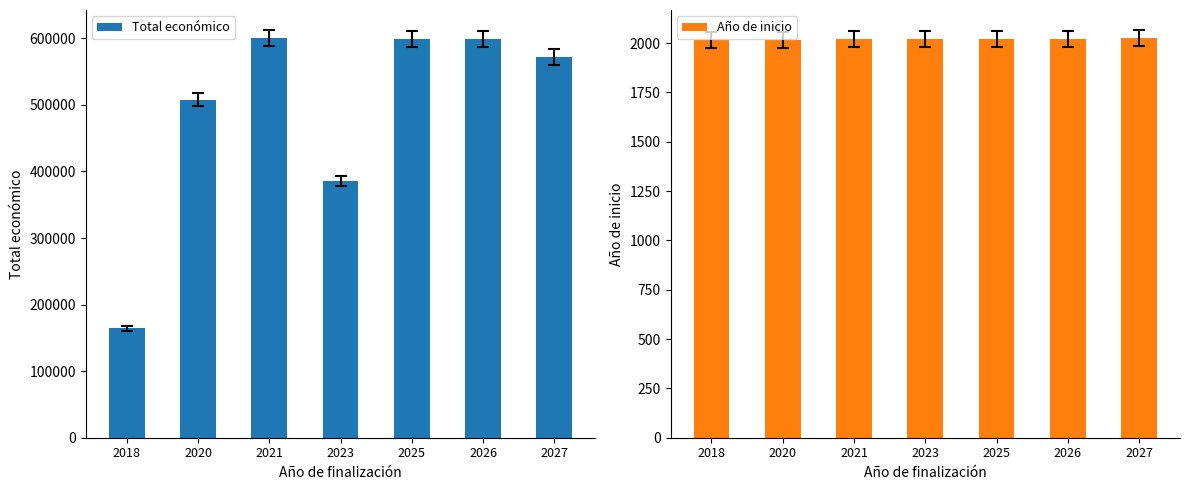

What are all the series names shown in the legend?

Total económico, Año de inicio